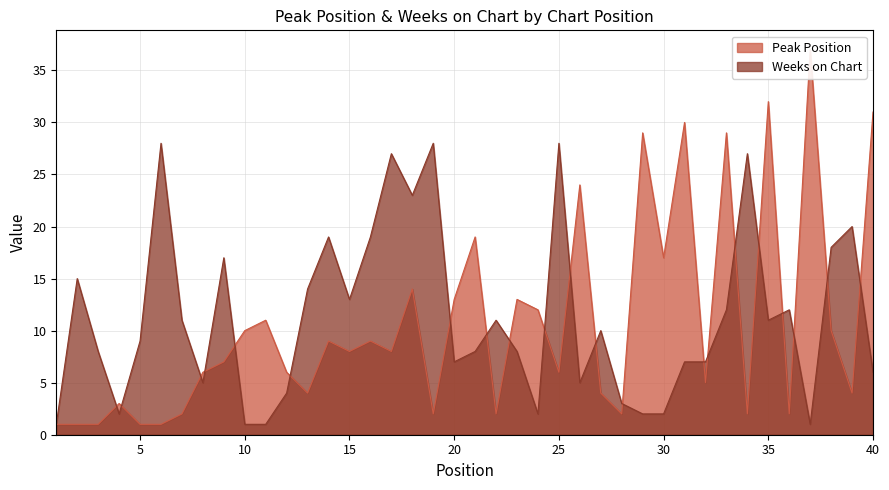

In Peak Position, how many points are higher than both neighbors (excluding endpoints)?

13